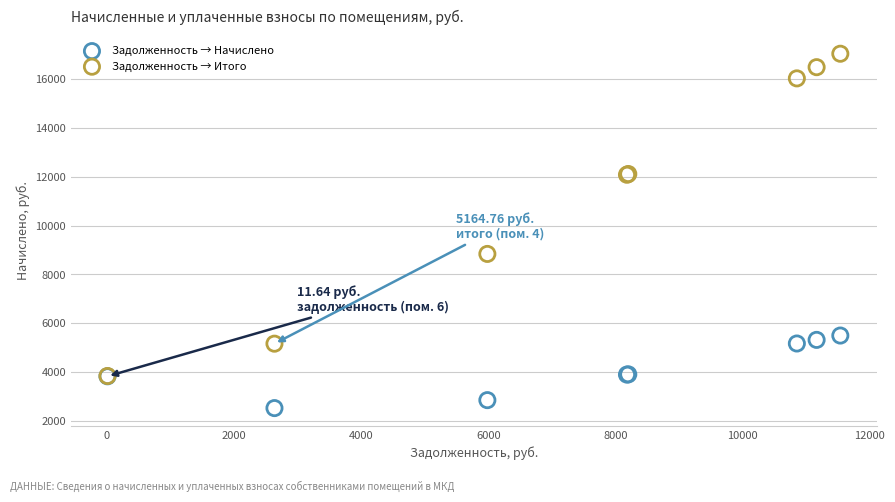

Which series reaches the maximum Y coordinate?

Задолженность → Итого